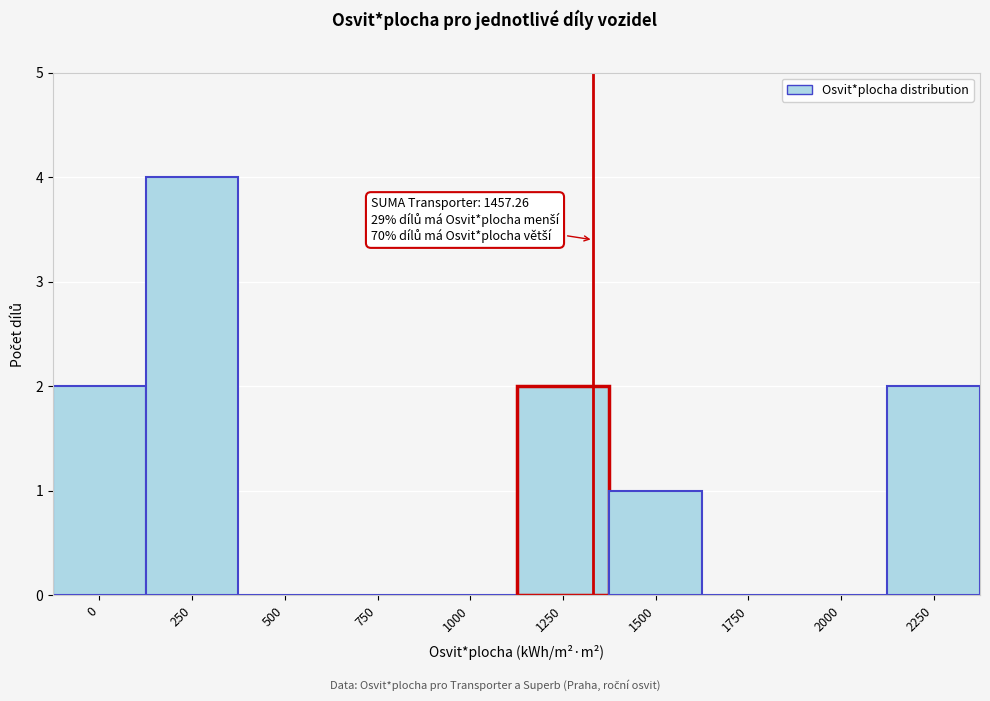

Reading left to right, transcribe all the data shown in this chart.

0=2	250=4	500=0	750=0	1000=0	1250=2	1500=1	1750=0	2000=0	2250=2